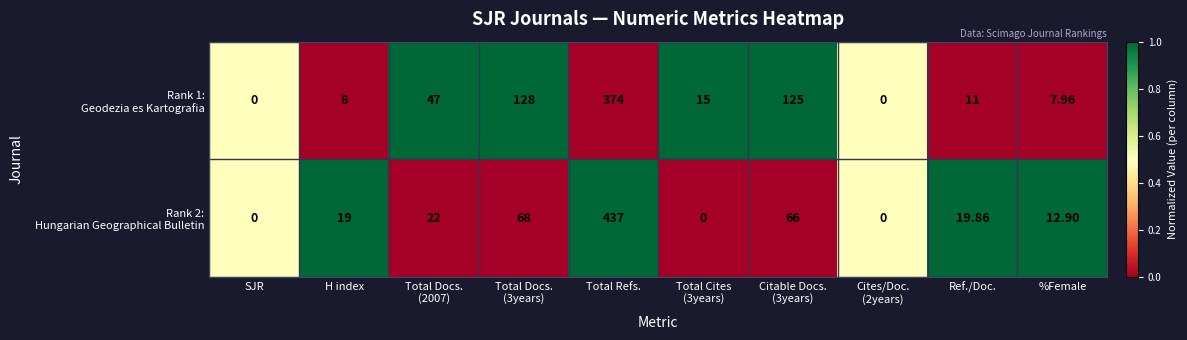

Which category has the highest value across all series?

Total Refs.